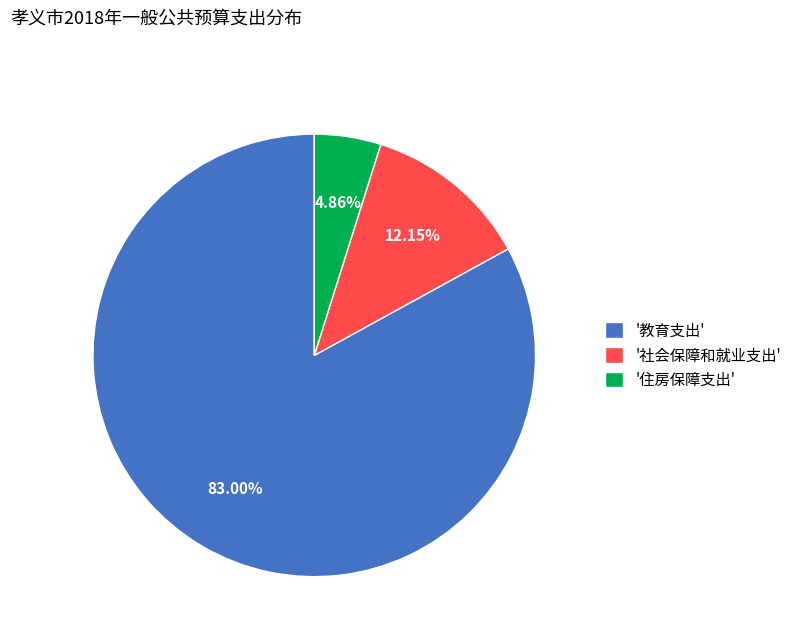

Do '教育支出' and '社会保障和就业支出' together represent more than half of the pie?

Yes